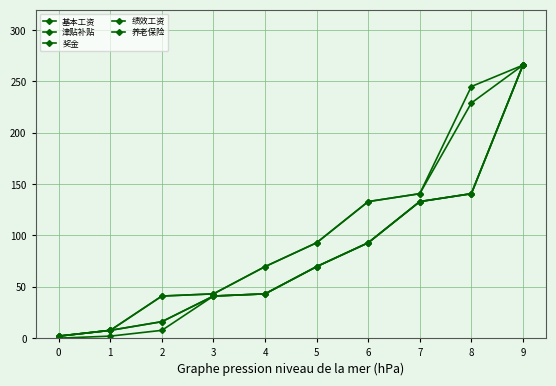

Is this an area chart (filled region under the line)?

No